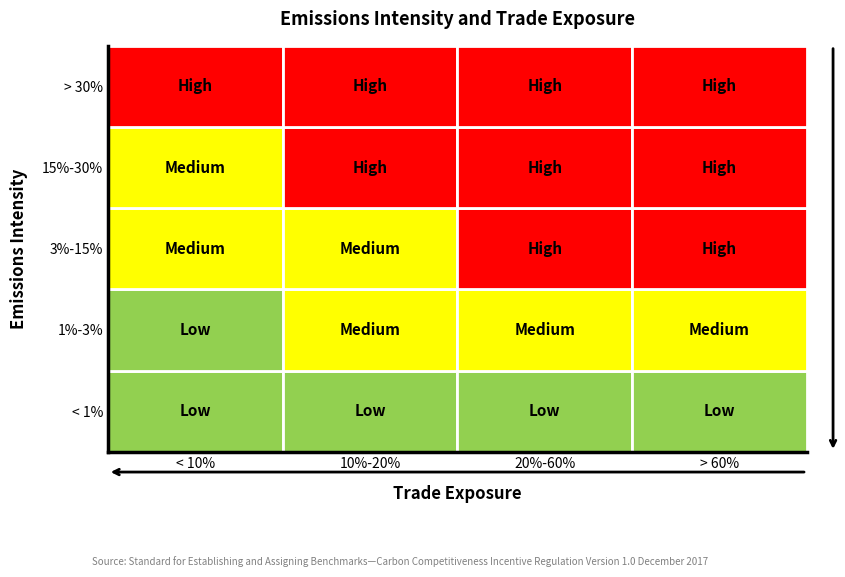

The chart shows a value of 29 at 8. True or false?

False